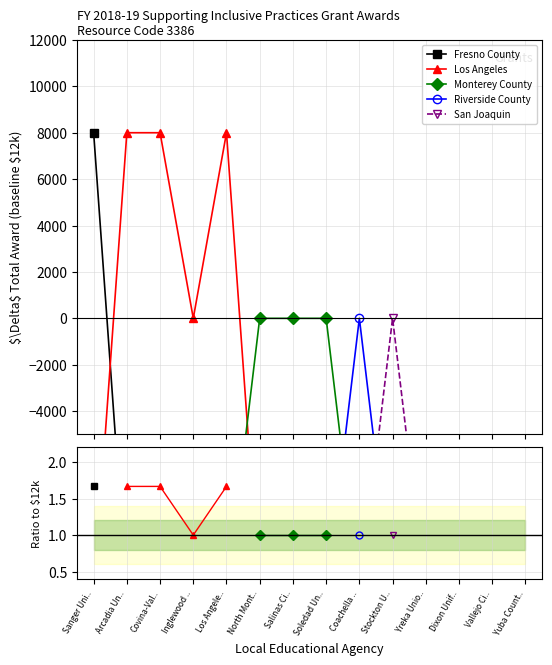

True or false: Fresno County and Riverside County intersect in this chart.

False